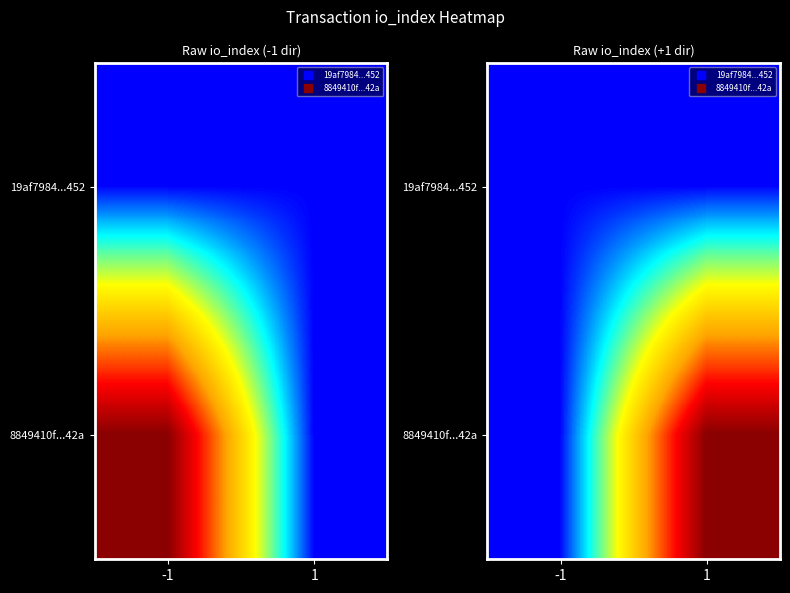

At which label is 8849410f...42a closest to 7?

-1